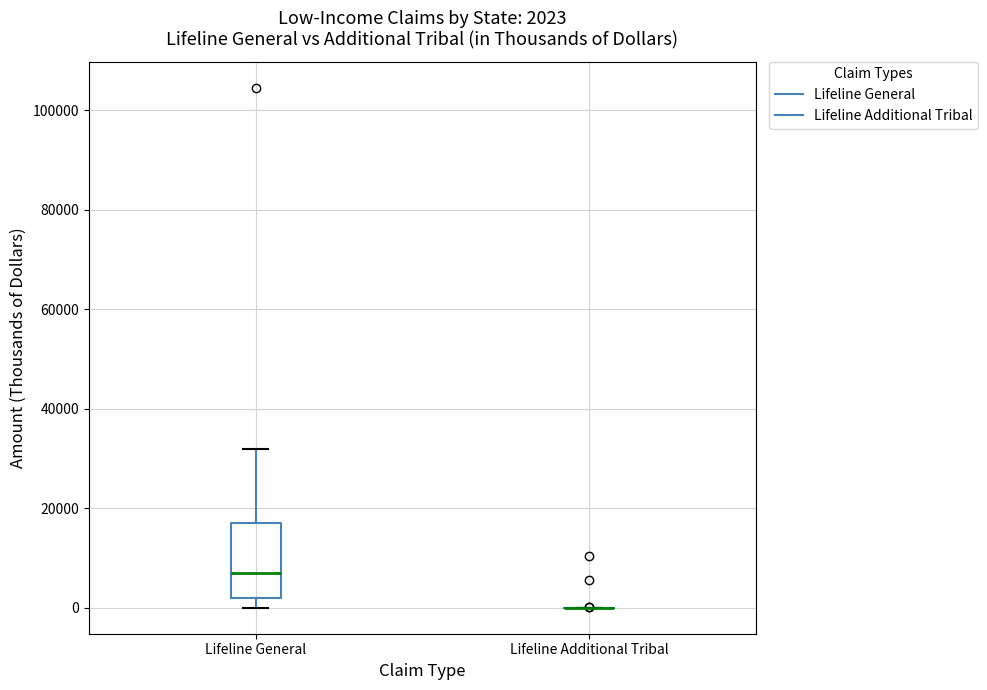

Comparing the boxes themselves (not the whiskers), which one is the tallest?

Lifeline General